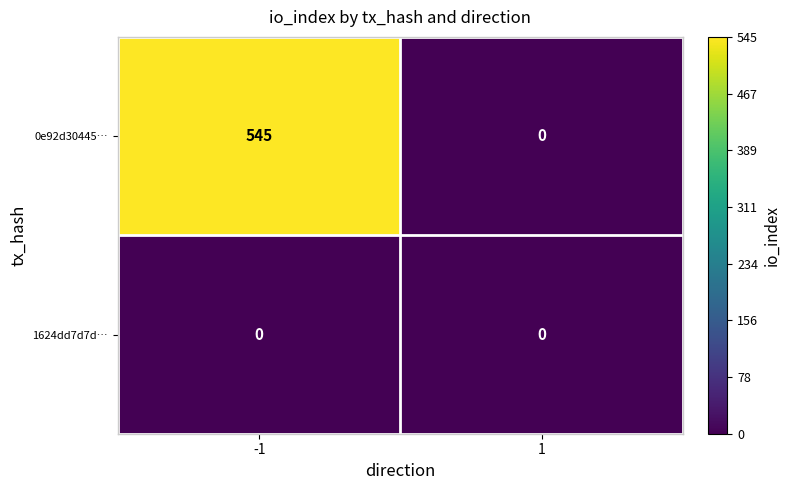

Reading right to left, what are all the values shown in this chart?

0e92d30445…: 0	545
1624dd7d7d…: 0	0